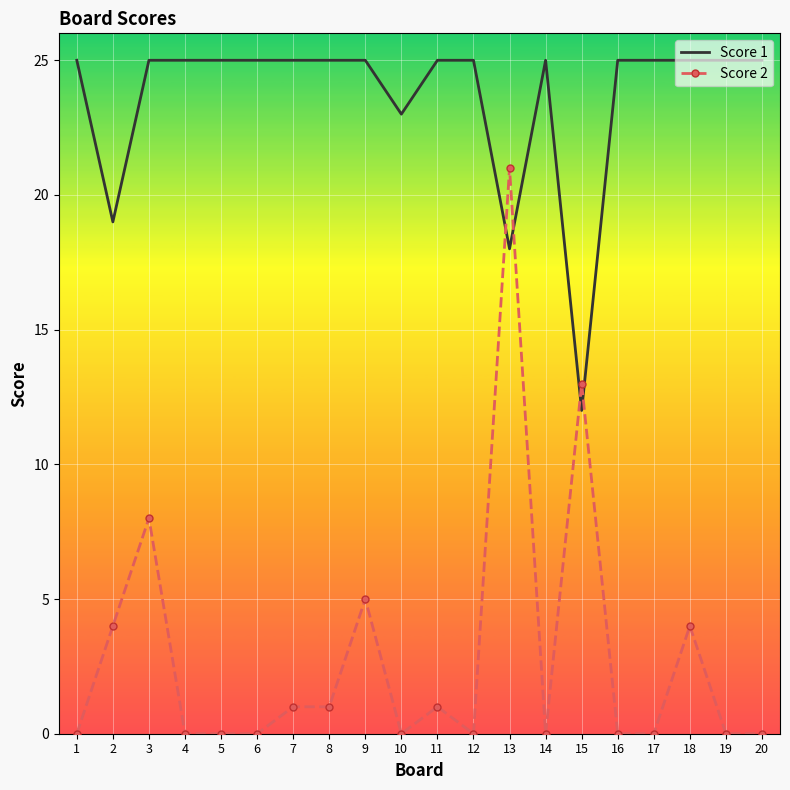

True or false: Score 2 has a value of 0 at 5.

True